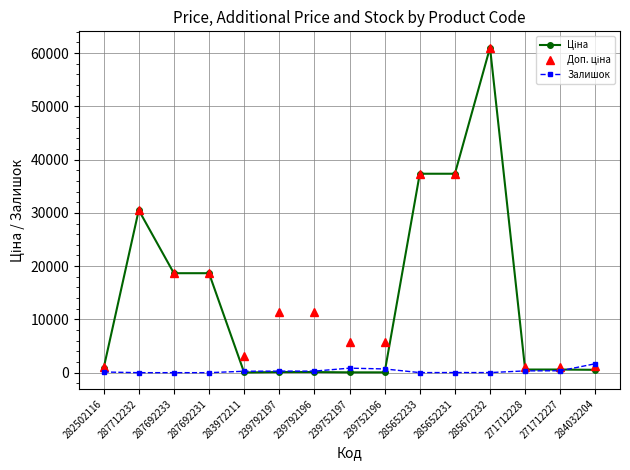

What is the label of the 4th point from the right?

285672232